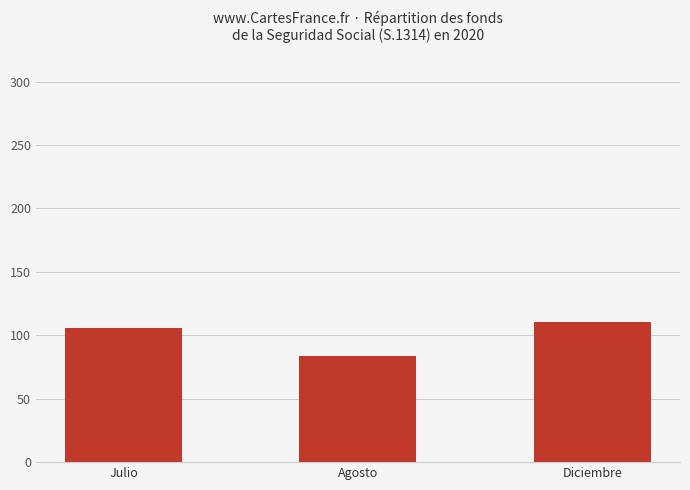

Rank the categories by value from highest to lowest.

Diciembre, Julio, Agosto